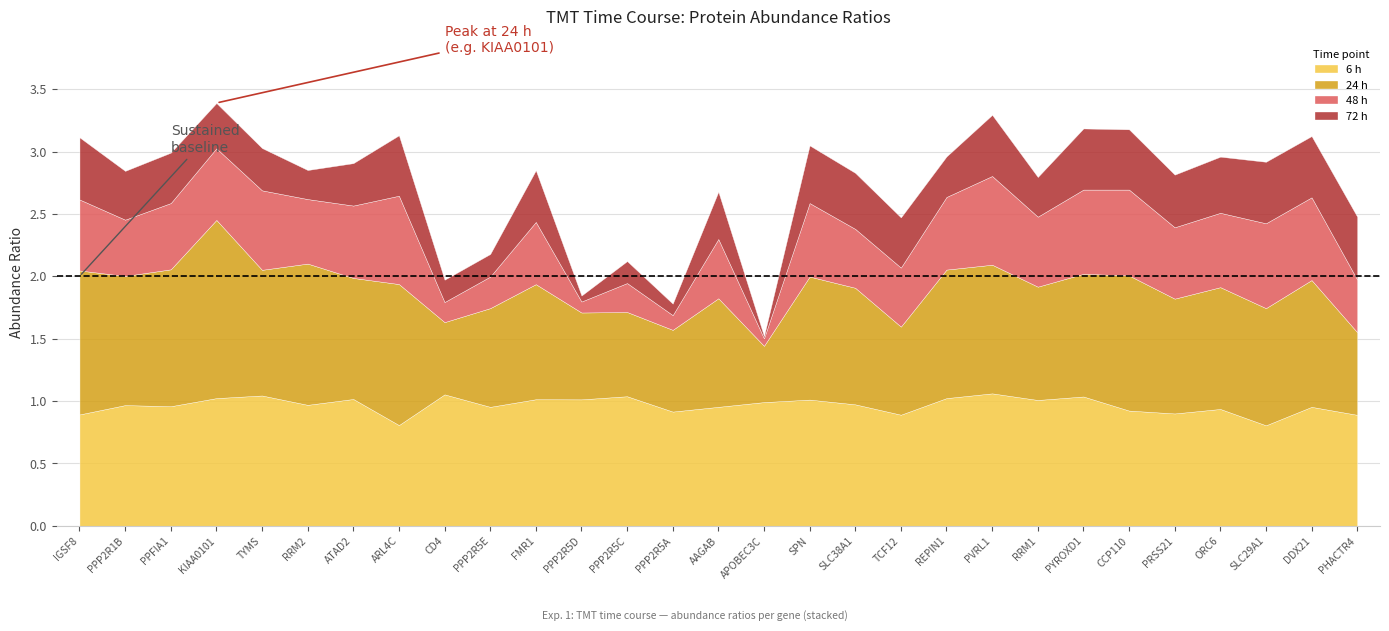

At which category does 6 h reach its first local peak?

PPP2R1B